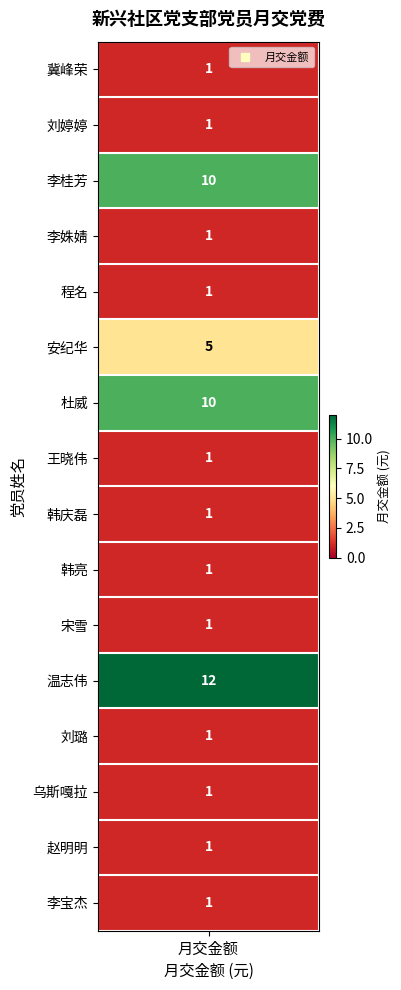

Reading left to right, extract all data points from this chart.

1	1	10	1	1	5	10	1	1	1	1	12	1	1	1	1